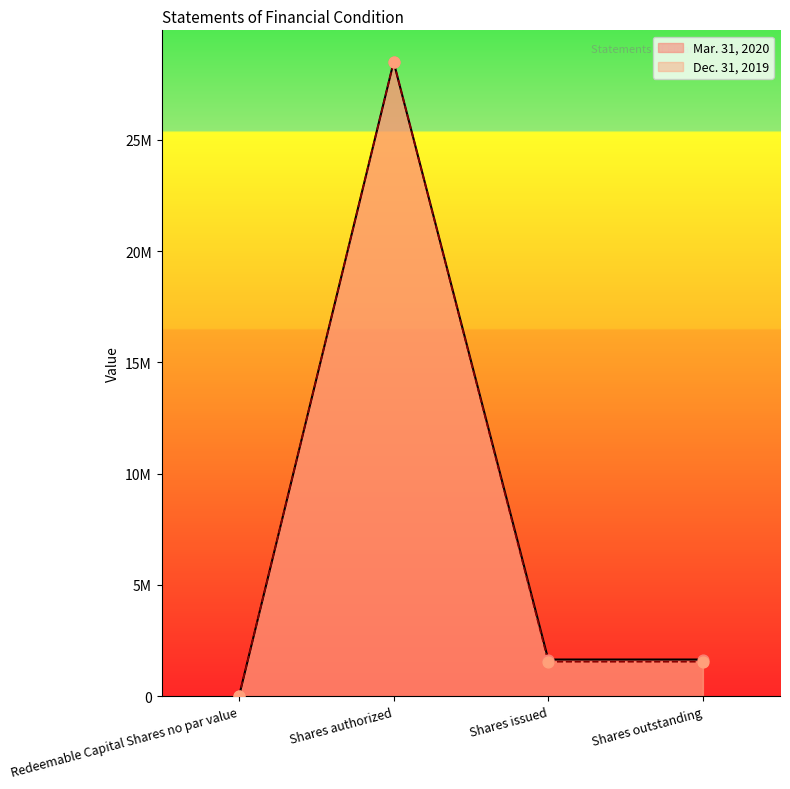

Which series contains the lowest Y value?

Mar. 31, 2020